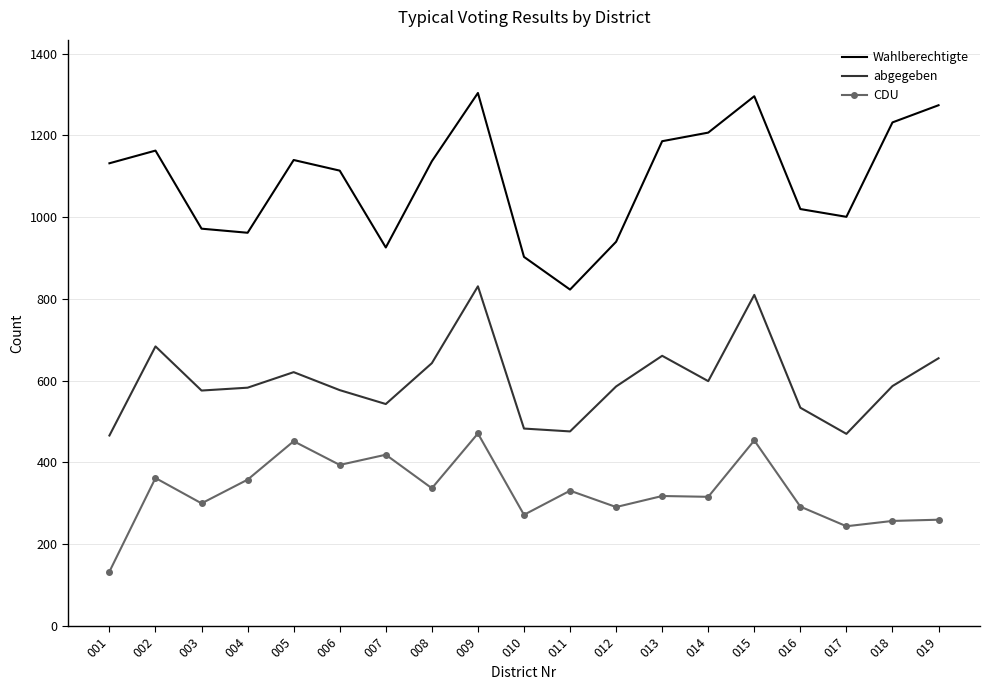

What is the difference between the maximum and minimum values in the abgegeben series?

365